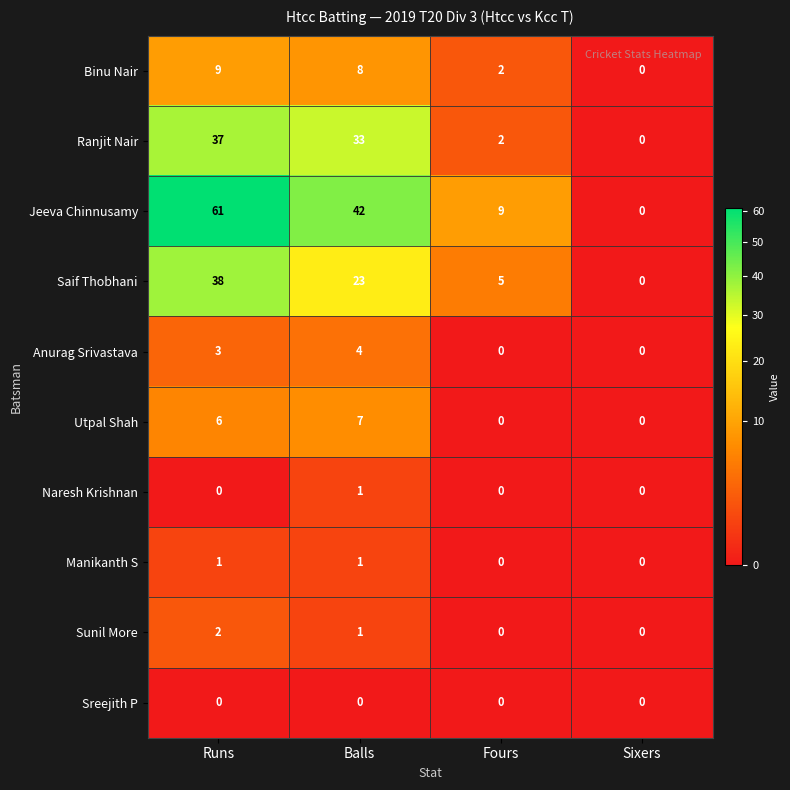

At which category does the chart reach its peak across all series?

Runs